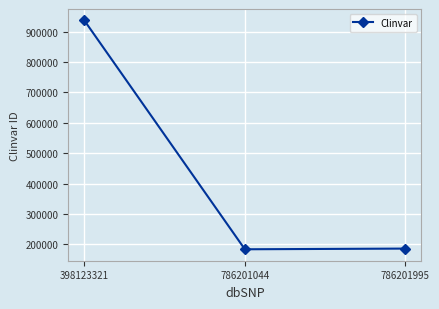

What is the minimum value shown in the chart?

183726